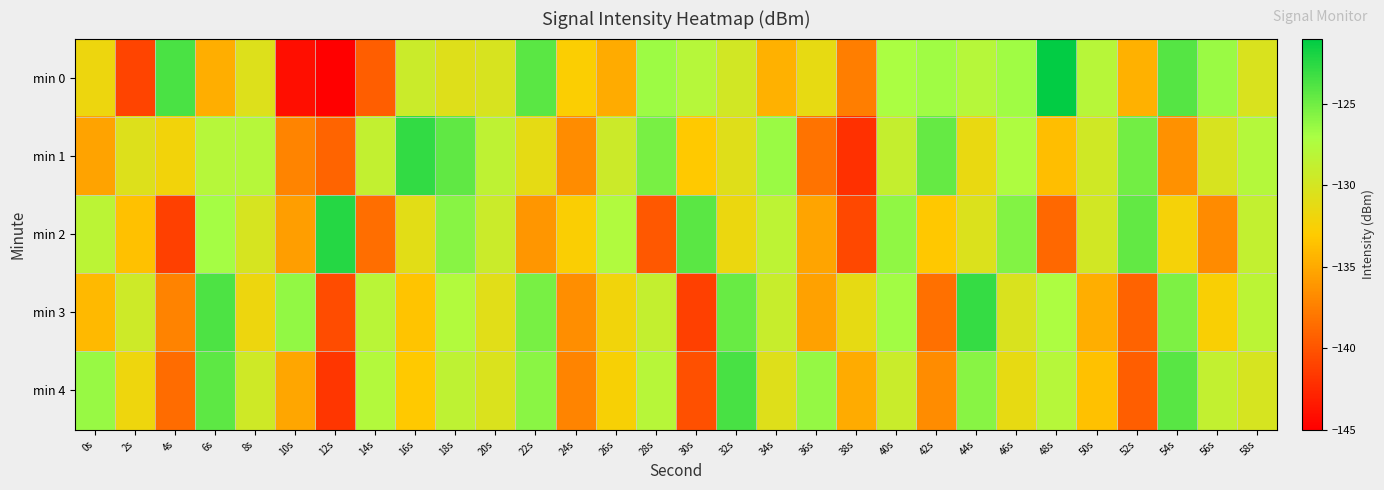

Reading left to right, list all the values displayed in this chart.

min 0: 0s=-131.7	2s=-140.9	4s=-123.7	6s=-134.7	8s=-130.6	10s=-144.1	12s=-145.1	14s=-139.4	16s=-129.3	18s=-130.7	20s=-130.3	22s=-124.3	24s=-132.7	26s=-134.9	28s=-126.6	30s=-127.9	32s=-129.8	34s=-134.6	36s=-131.3	38s=-137.6	40s=-127.2	42s=-126.7	44s=-127.9	46s=-126.7	48s=-121.2	50s=-128.0	52s=-134.5	54s=-124.1	56s=-126.5	58s=-130.3
min 1: 0s=-135.4	2s=-130.6	4s=-132.1	6s=-127.9	8s=-127.9	10s=-137.2	12s=-139.0	14s=-128.8	16s=-122.8	18s=-124.4	20s=-128.5	22s=-131.2	24s=-136.7	26s=-129.4	28s=-125.3	30s=-133.1	32s=-130.8	34s=-126.5	36s=-138.2	38s=-142.1	40s=-128.9	42s=-124.6	44s=-131.5	46s=-127.3	48s=-133.8	50s=-129.7	52s=-125.1	54s=-136.4	56s=-130.2	58s=-127.8
min 2: 0s=-128.3	2s=-133.6	4s=-141.2	6s=-126.9	8s=-130.1	10s=-135.7	12s=-122.4	14s=-138.5	16s=-131.0	18s=-125.8	20s=-129.3	22s=-136.1	24s=-132.7	26s=-127.5	28s=-139.8	30s=-124.2	32s=-131.6	34s=-128.4	36s=-135.3	38s=-140.7	40s=-126.1	42s=-133.2	44s=-130.5	46s=-125.6	48s=-138.9	50s=-129.8	52s=-124.5	54s=-132.3	56s=-136.8	58s=-128.7
min 3: 0s=-134.1	2s=-129.5	4s=-137.3	6s=-123.8	8s=-131.7	10s=-126.2	12s=-140.5	14s=-128.1	16s=-133.4	18s=-127.6	20s=-130.9	22s=-125.3	24s=-136.6	26s=-132.0	28s=-128.8	30s=-141.2	32s=-124.7	34s=-129.1	36s=-135.5	38s=-131.3	40s=-126.8	42s=-138.4	44s=-122.9	46s=-130.3	48s=-127.2	50s=-134.7	52s=-139.1	54s=-125.5	56s=-132.6	58s=-128.3
min 4: 0s=-126.4	2s=-131.8	4s=-138.6	6s=-124.3	8s=-129.6	10s=-135.2	12s=-141.8	14s=-127.7	16s=-133.1	18s=-128.5	20s=-130.4	22s=-125.9	24s=-137.2	26s=-132.5	28s=-128.0	30s=-140.3	32s=-123.6	34s=-130.7	36s=-126.3	38s=-134.9	40s=-129.2	42s=-136.7	44s=-125.8	46s=-131.4	48s=-127.9	50s=-133.6	52s=-139.4	54s=-124.1	56s=-128.7	58s=-130.1